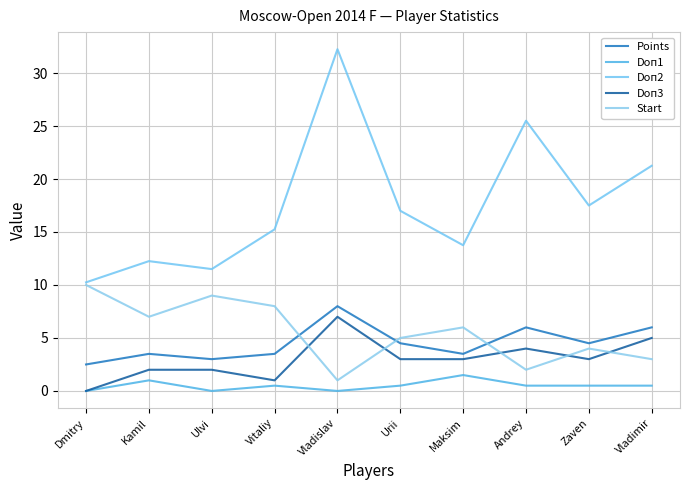

Is this an area chart (filled region under the line)?

No